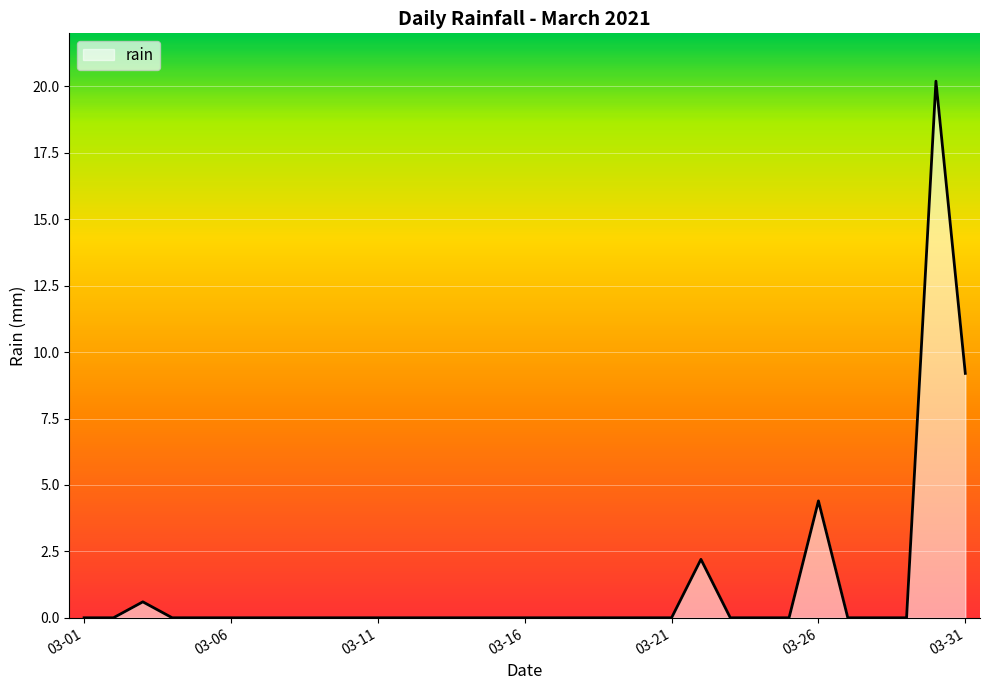

What is the difference between the second highest and second lowest values?

9.2